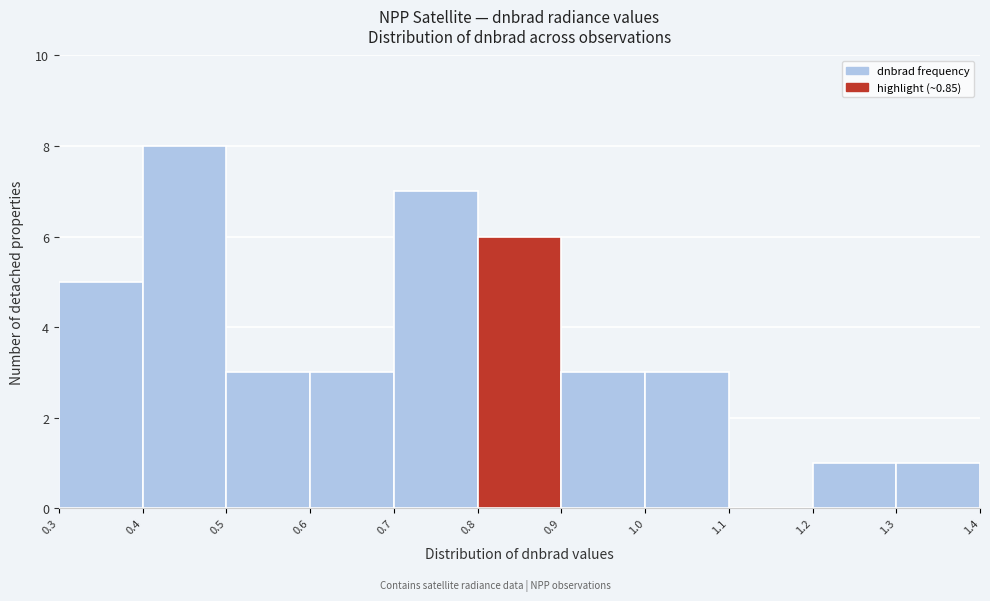

Which range on the x-axis has the tallest bar?

0.4 to 0.5